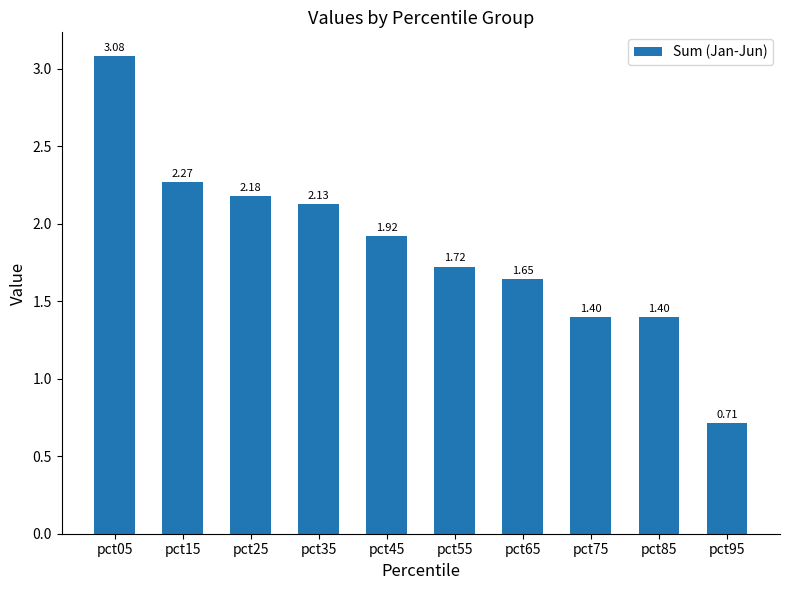

The value at pct65 is 0.7. True or false?

False